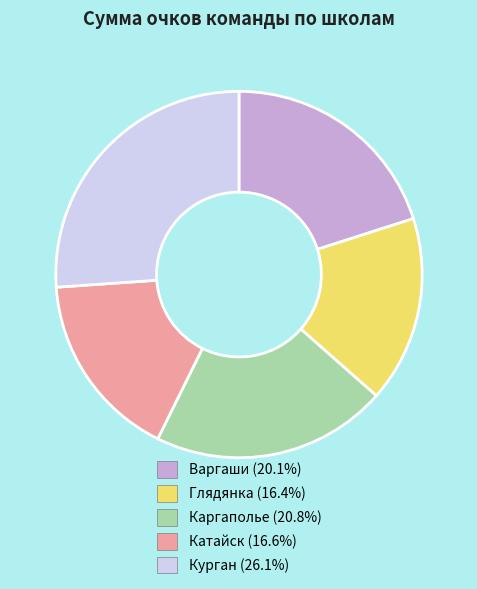

What is the largest slice in the pie chart?

Курган